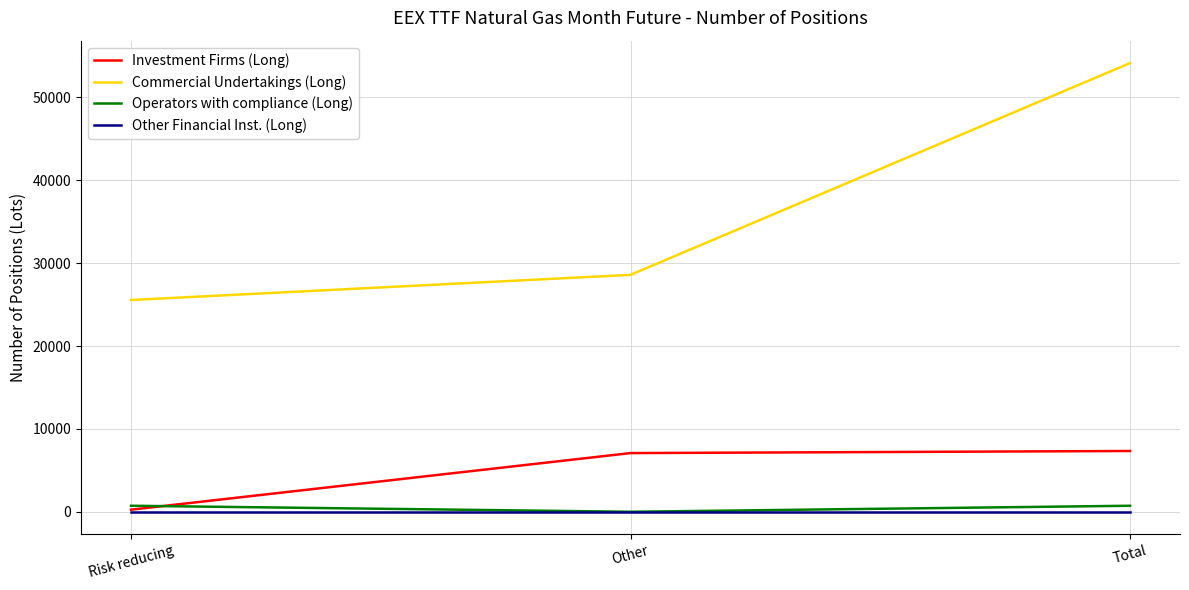

Reading right to left, extract all data points from this chart.

Investment Firms (Long): 7336	7084	252
Commercial Undertakings (Long): 54151	28593	25558
Operators with compliance (Long): 727	0	727
Other Financial Inst. (Long): 0	0	0